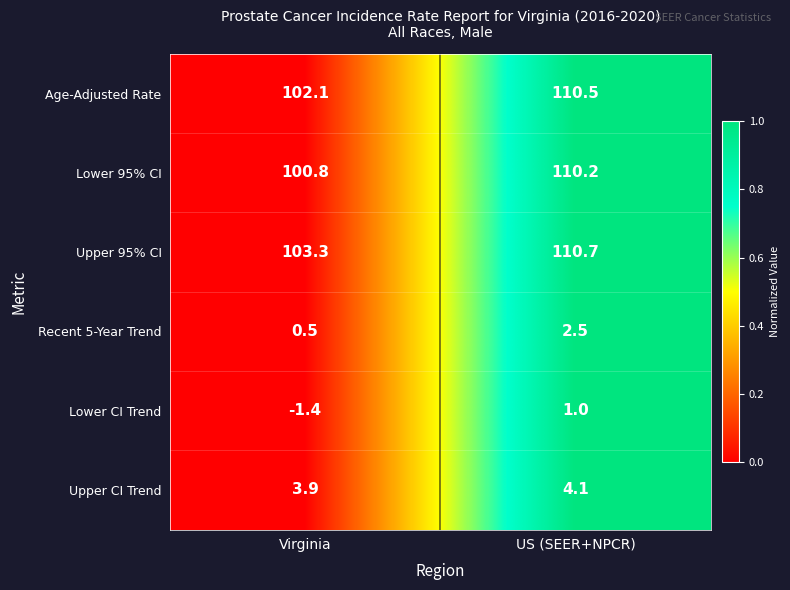

Is the value of Age-Adjusted Rate at US (SEER+NPCR) greater than the value of Upper 95% CI at Virginia?

Yes